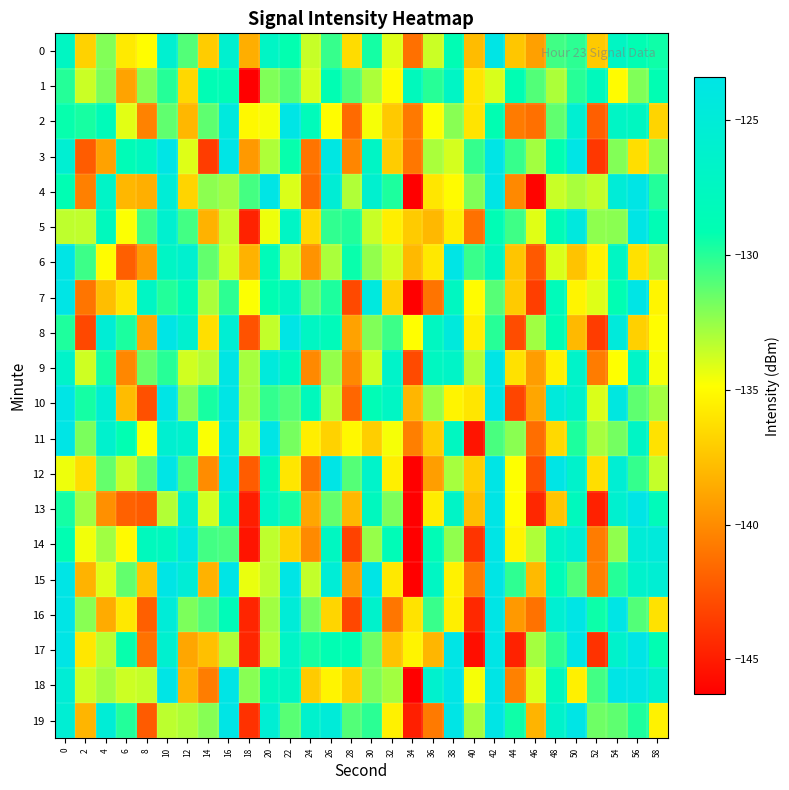

At which category does the chart reach its peak across all series?

42